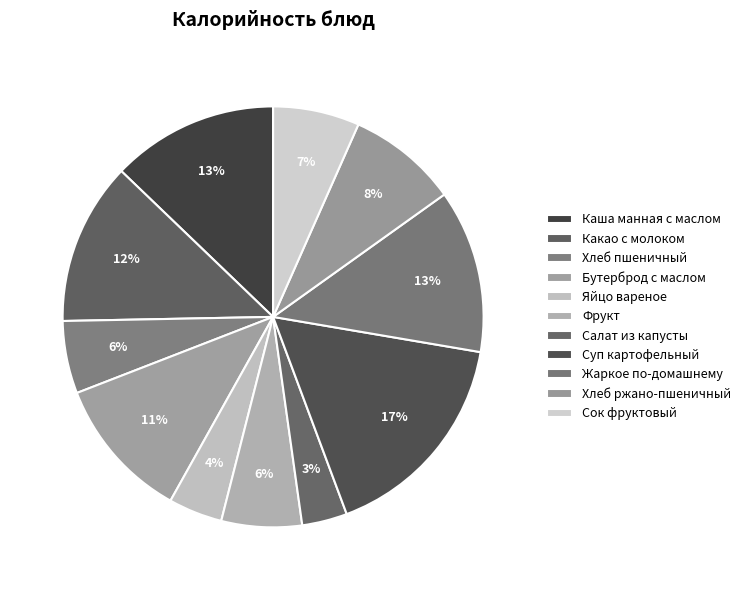

True or false: Хлеб ржано-пшеничный accounts for 8% of the total.

True